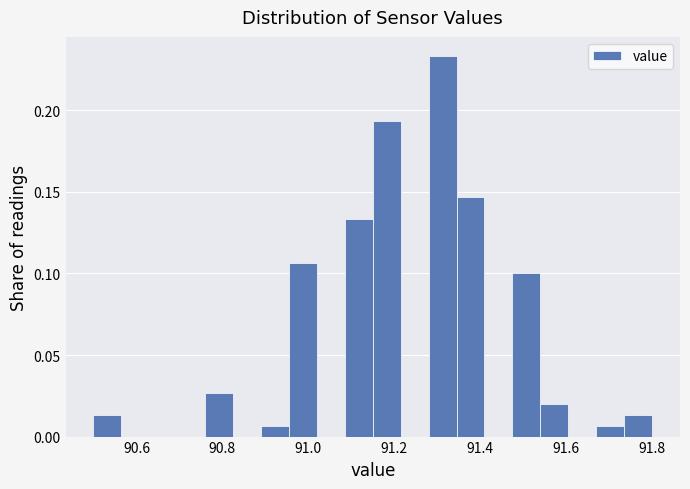

Read against the x-axis, roughly where is the centre of the tallest bar?

91.32